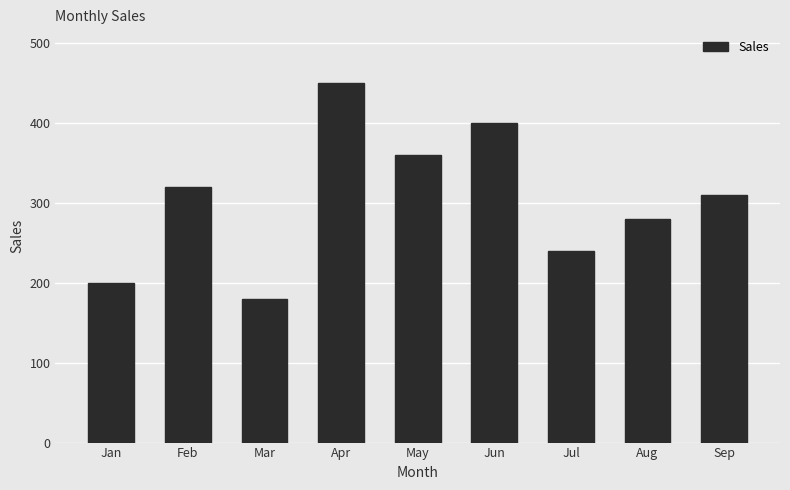

How many series are shown in this chart?

1